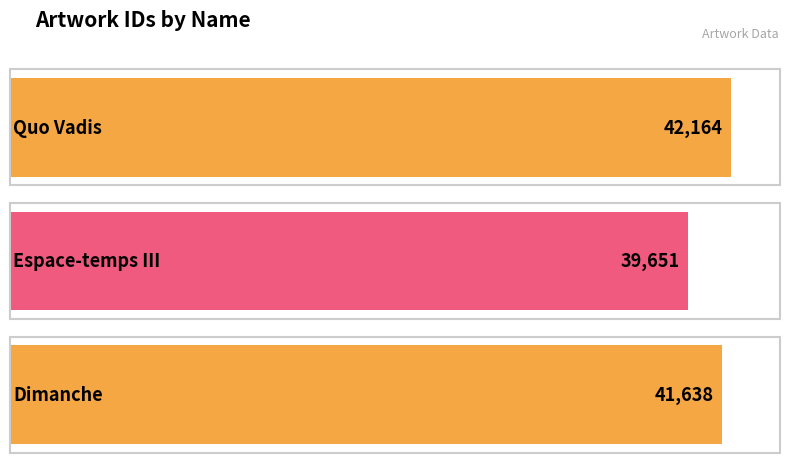

Reading left to right, extract all data points from this chart.

42164	39651	41638